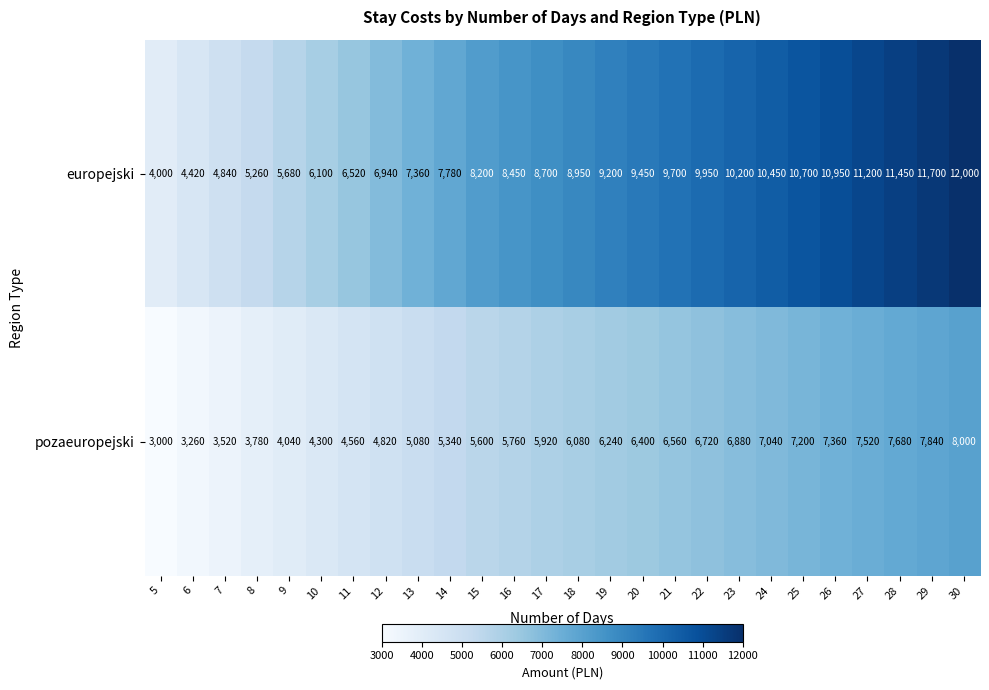

Where is europejski nearest to the value 8000?

15